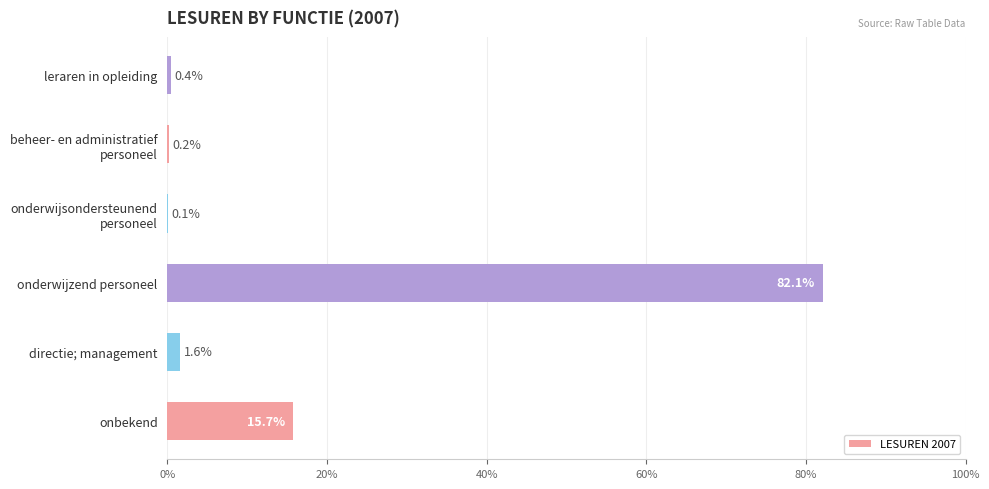

How many distinct data groups are displayed?

1